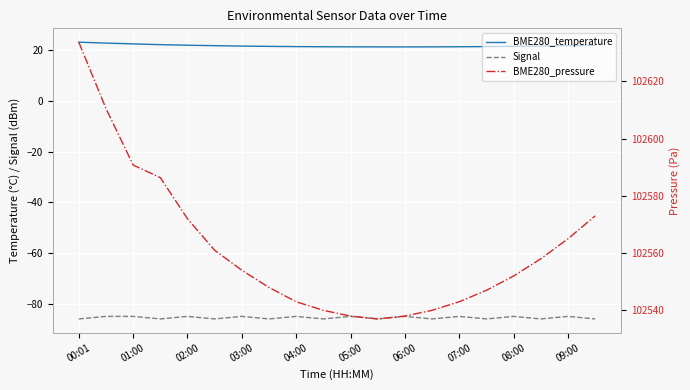

Rank the series at 04:00 from lowest to highest value.

Signal, BME280_temperature, BME280_pressure